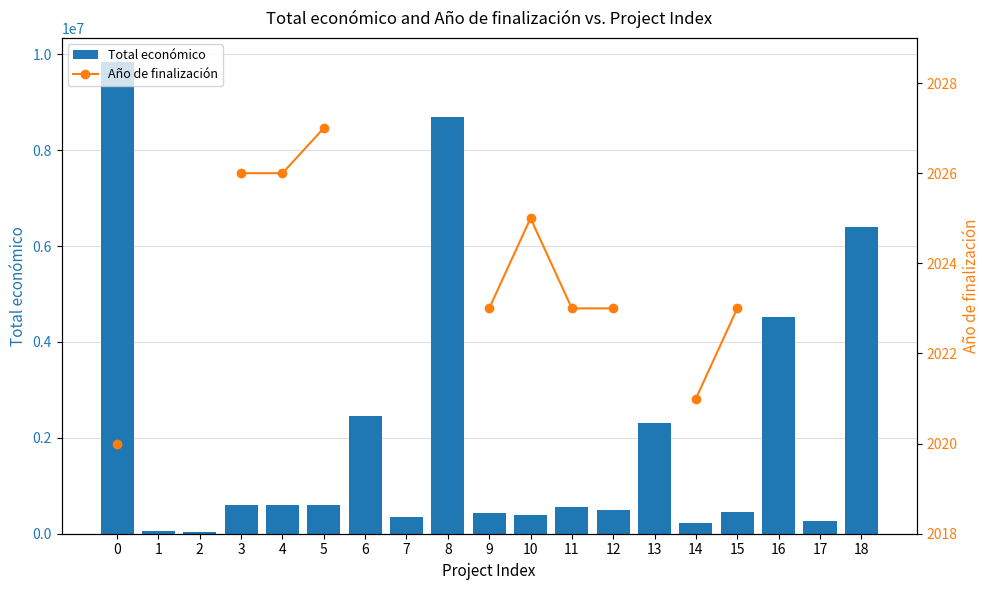

What is the approximate value of Año de finalización at 4?

2026.0